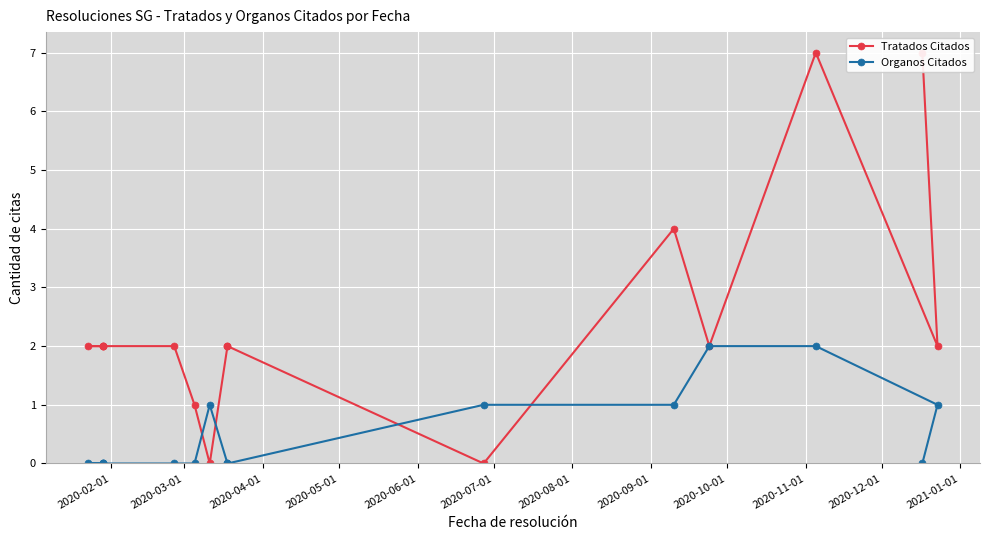

The value of Organos Citados at 2020-06-01 is 1. True or false?

False